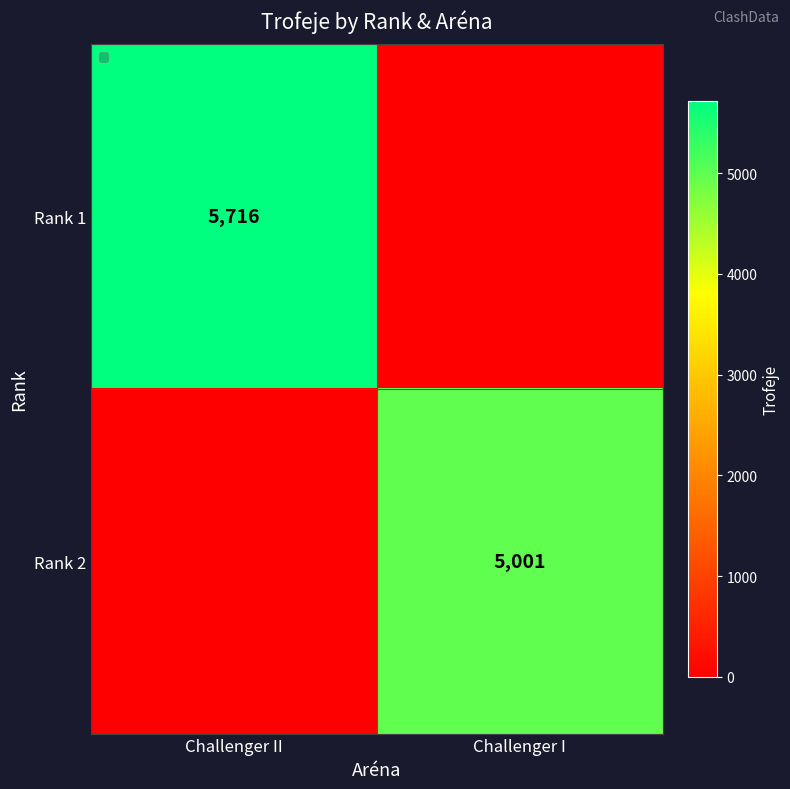

Count the number of categories in the chart.

2